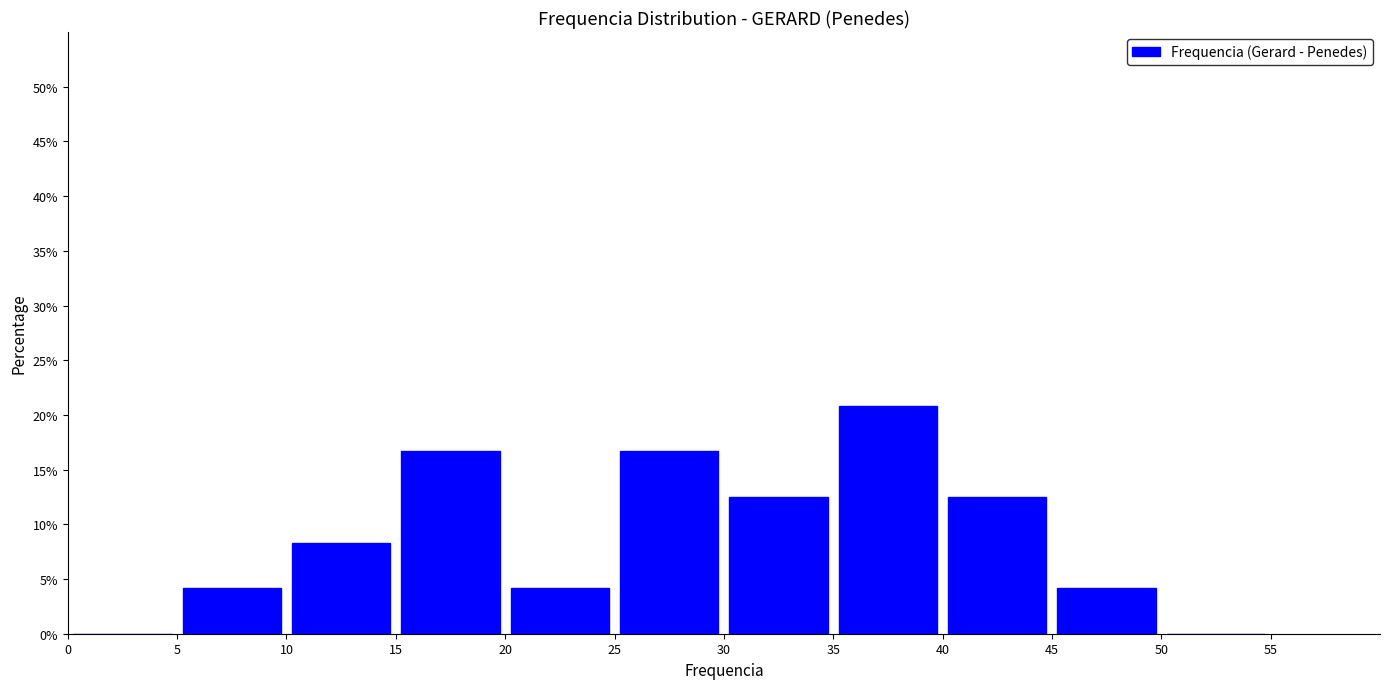

Reading left to right, transcribe this chart: for each bar, give the range it covers on the x-axis and its height. The values are not printed on the chart, so give them approximately, as read against the axis.

0 to 5: 0
5 to 10: 4.0
10 to 15: 8.5
15 to 20: 16.5
20 to 25: 4.0
25 to 30: 16.5
30 to 35: 12.5
35 to 40: 21.0
40 to 45: 12.5
45 to 50: 4.0
50 to 55: 0